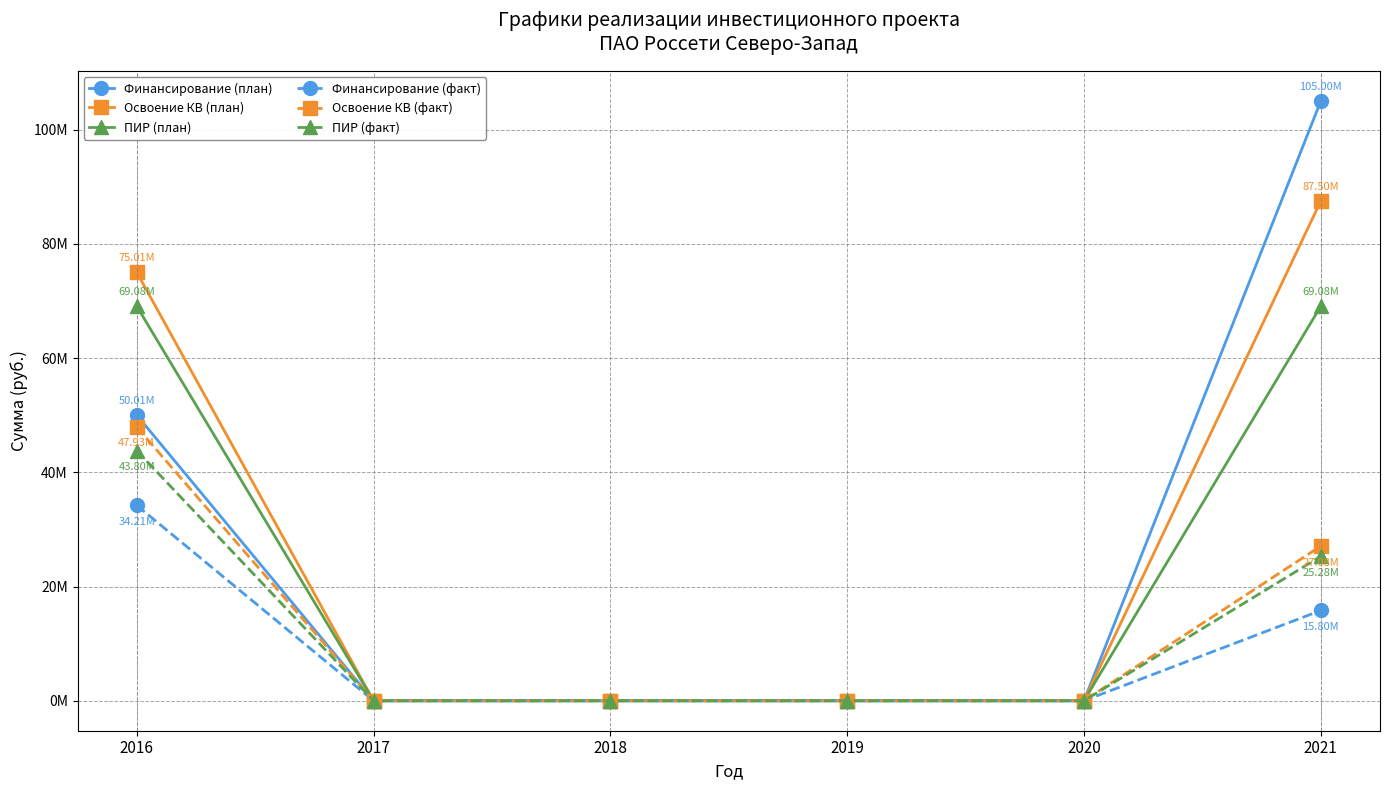

True or false: Финансирование (план) and Освоение КВ (план) cross at least once.

False